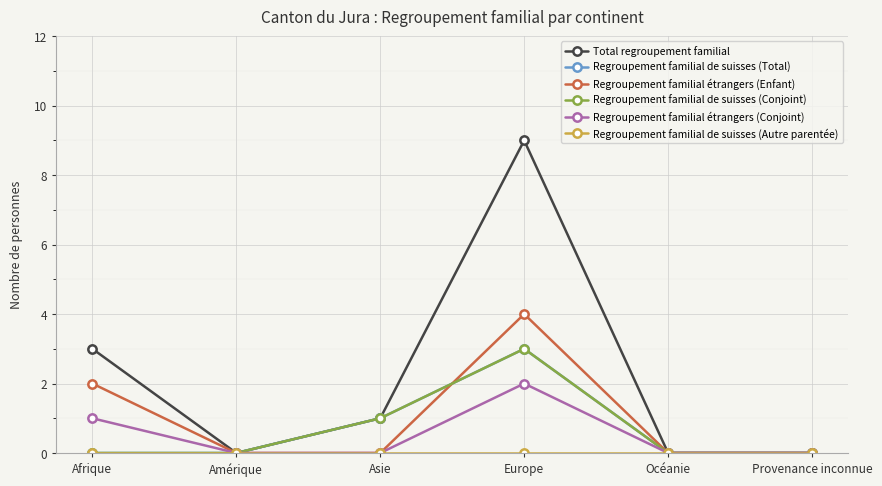

Is this an area chart (filled region under the line)?

No